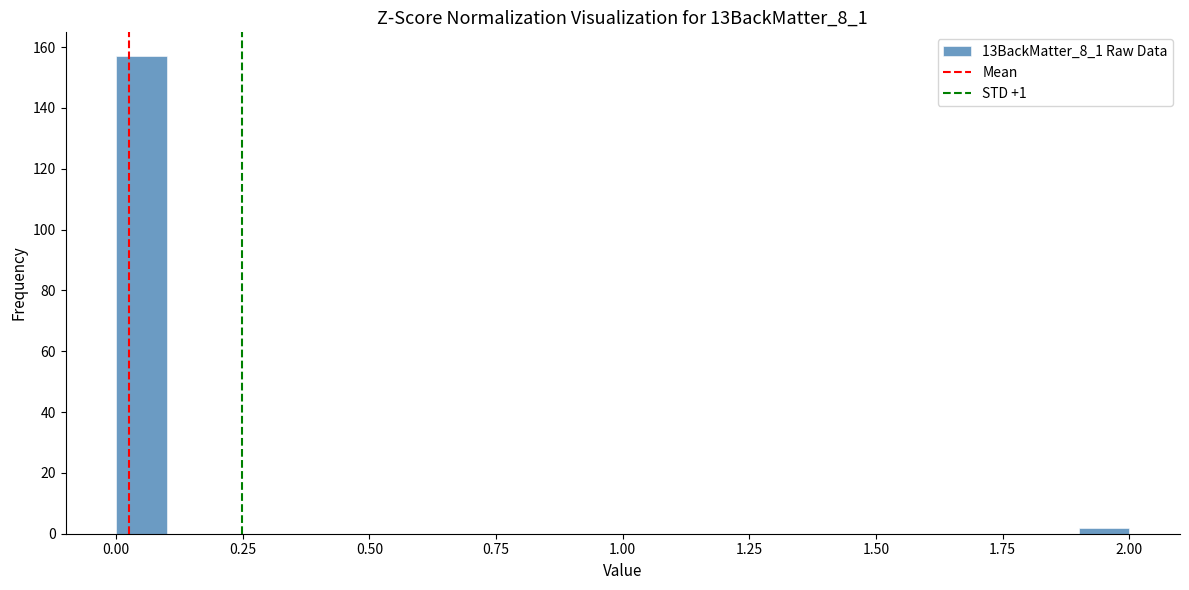

Around what value on the x-axis is the tallest bar? Give the approximate position of its centre, as read against the axis.

0.05